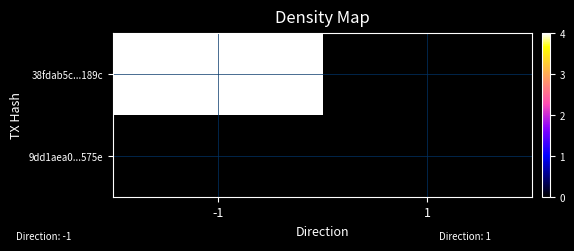

Which series changed the most between -1 and 1?

38fdab5c...189c